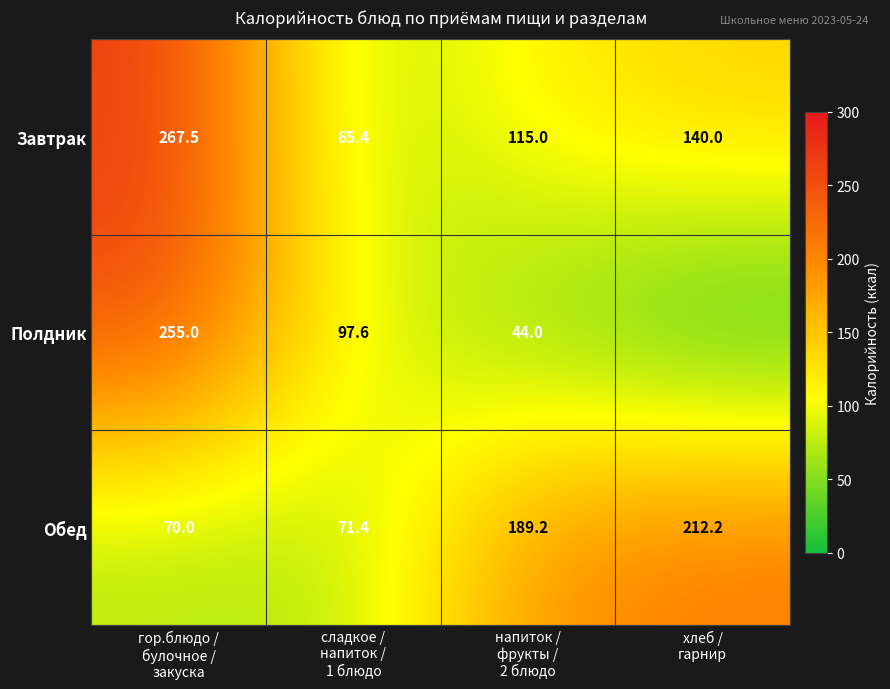

What is the average value of the Обед series?

135.7